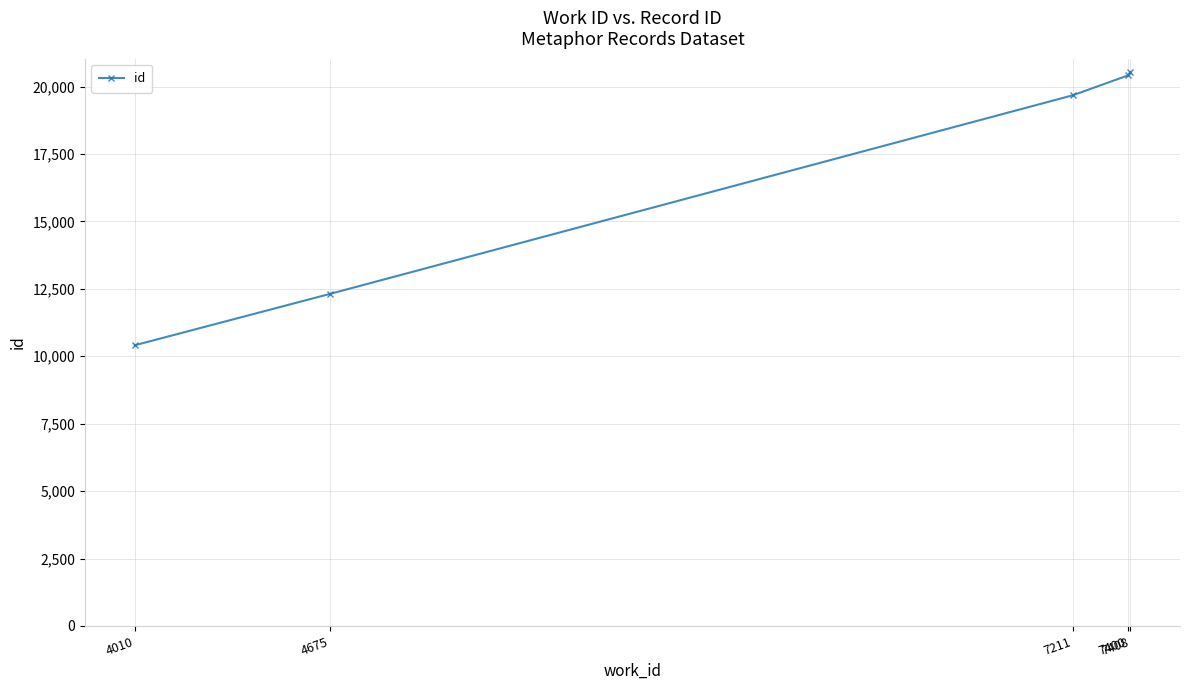

Reading right to left, extract all data points from this chart.

7408=20527	7400=20411	7211=19673	4675=12307	4010=10406